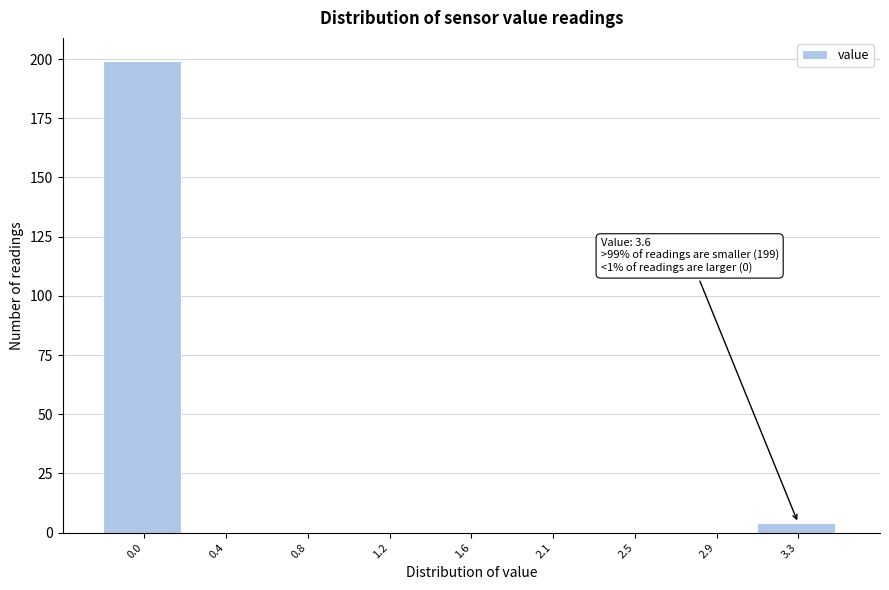

Reading right to left, transcribe all the data shown in this chart.

3.3=4	2.9=0	2.5=0	2.1=0	1.6=0	1.2=0	0.8=0	0.4=0	0.0=199